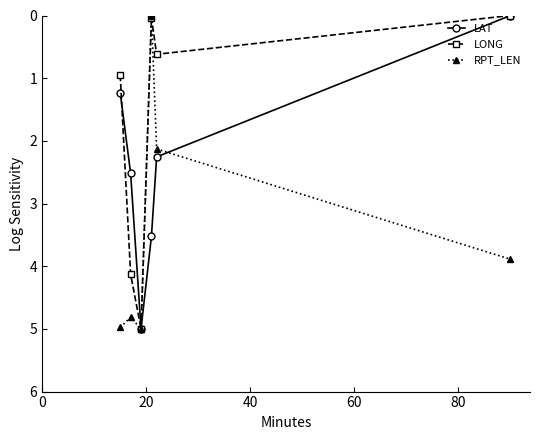

How many interior local peaks does the LAT series have?

1